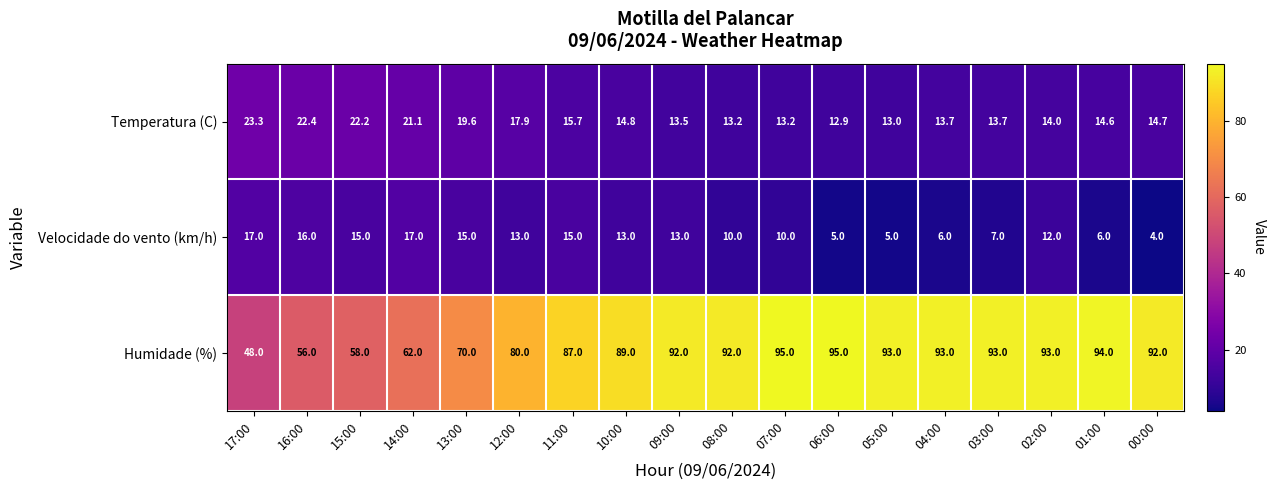

How many values in the Temperatura (C) series are below 14?

7